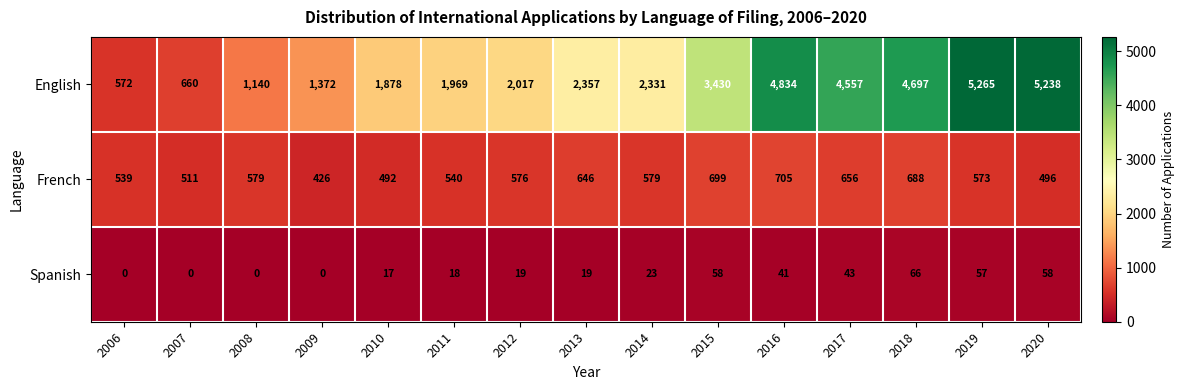

Which series has the largest range (max minus min)?

English